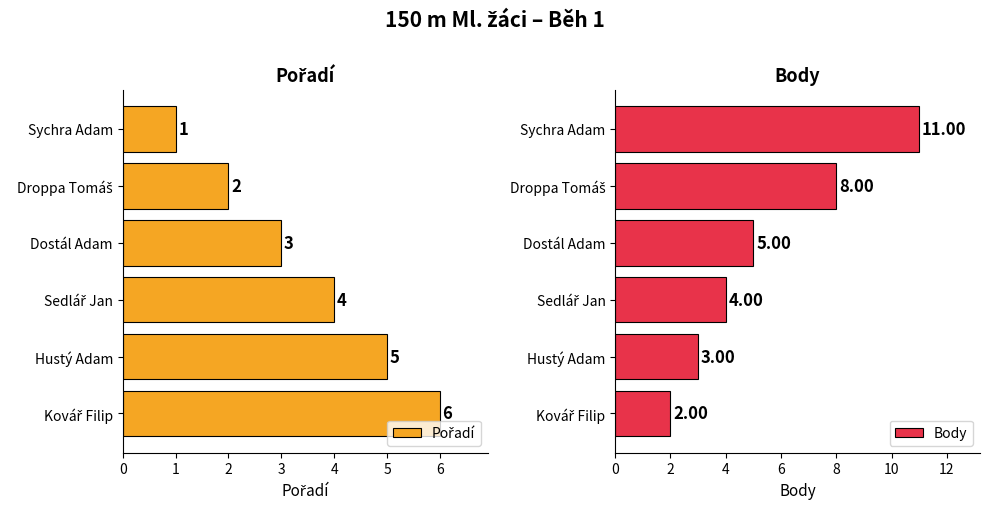

How many data points in Body are above 5?

2